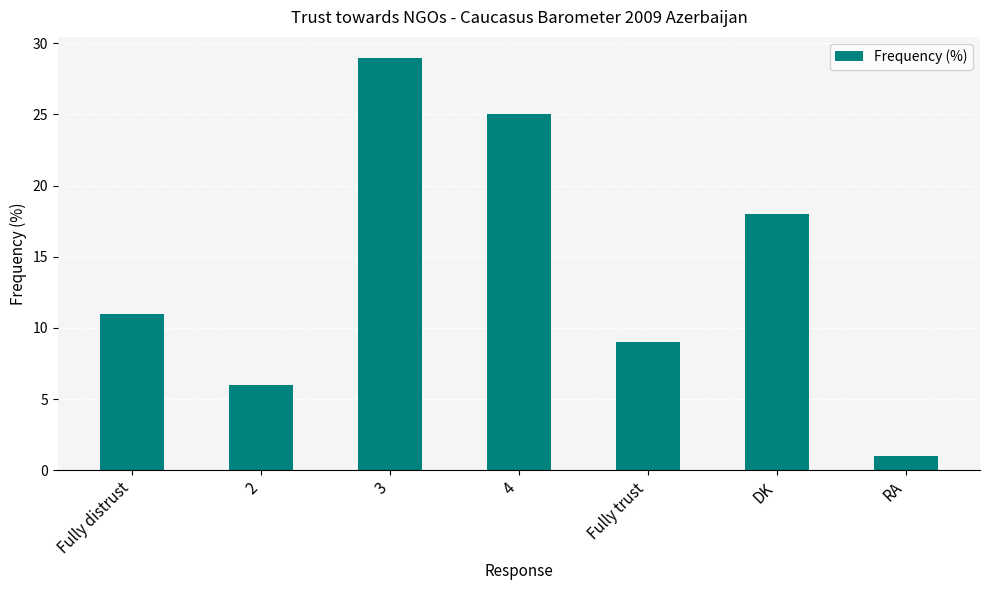

True or false: the data shows 11 at Fully distrust.

True